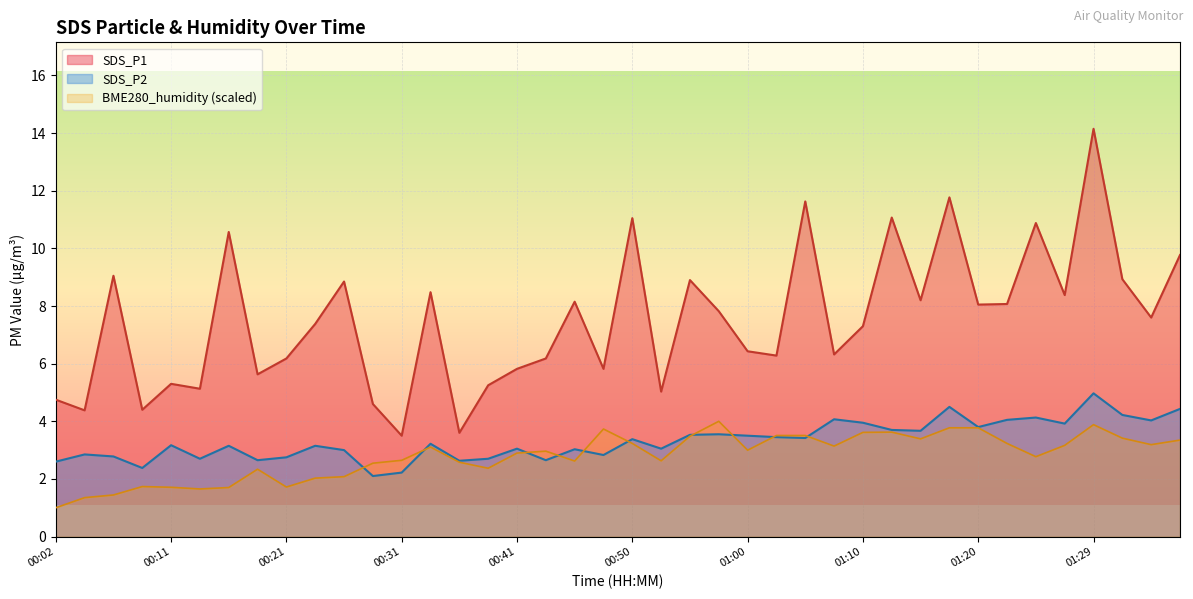

At which category does SDS_P1 reach its first local peak?

00:07